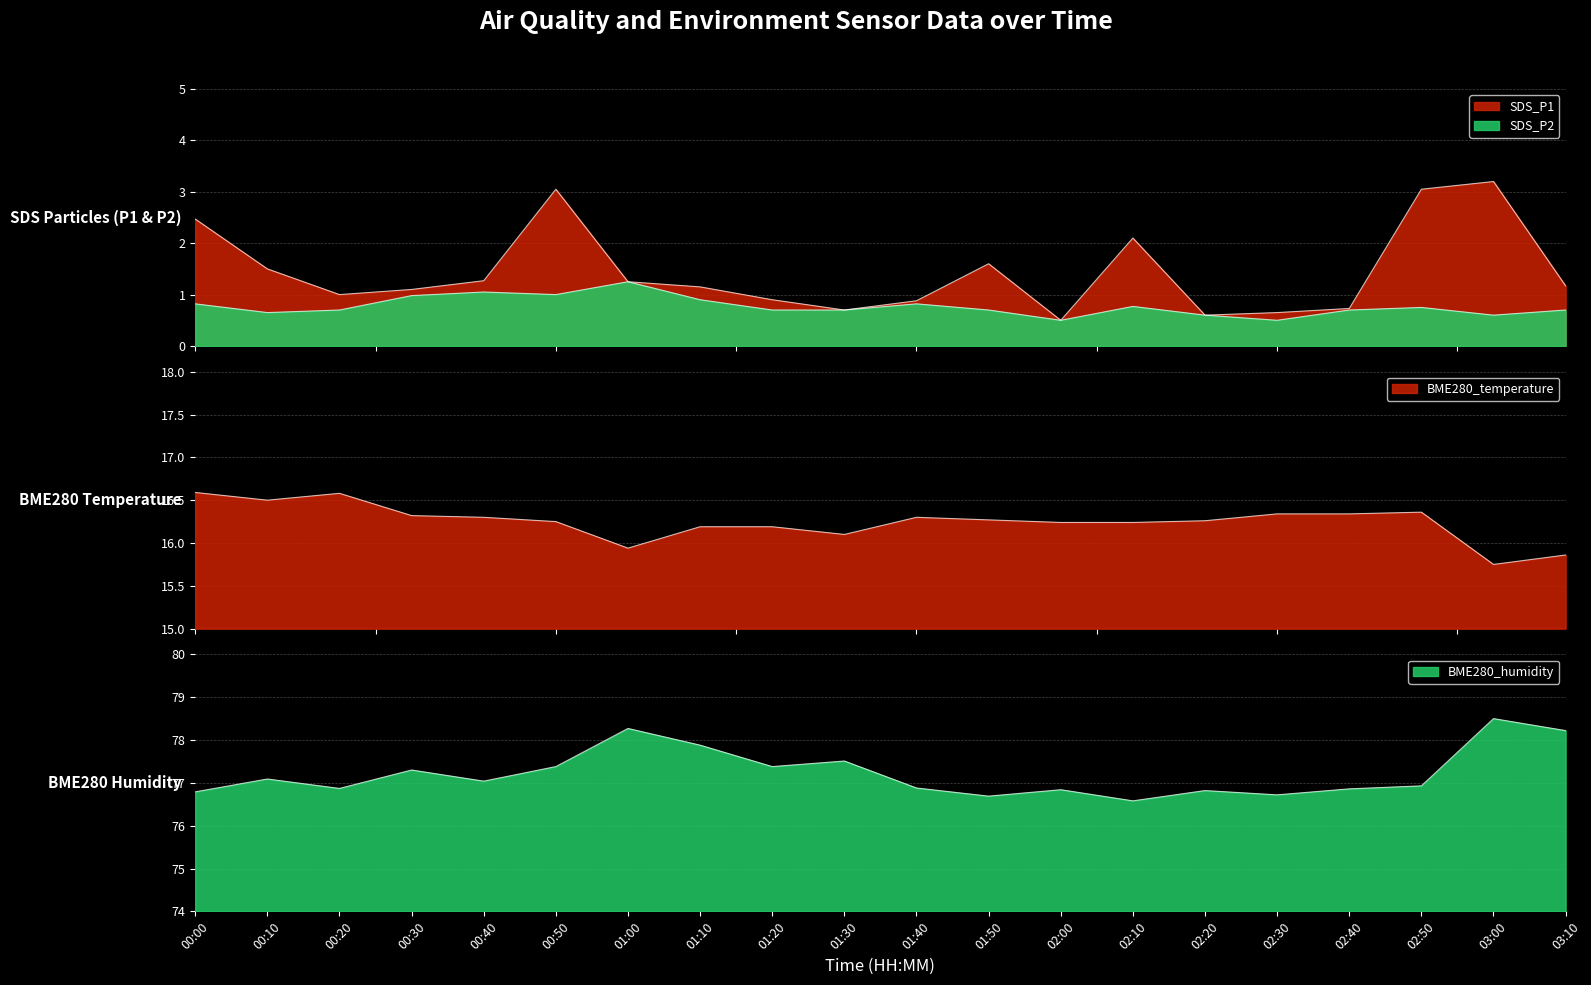

At which label does BME280_temperature first exceed 16?

00:00